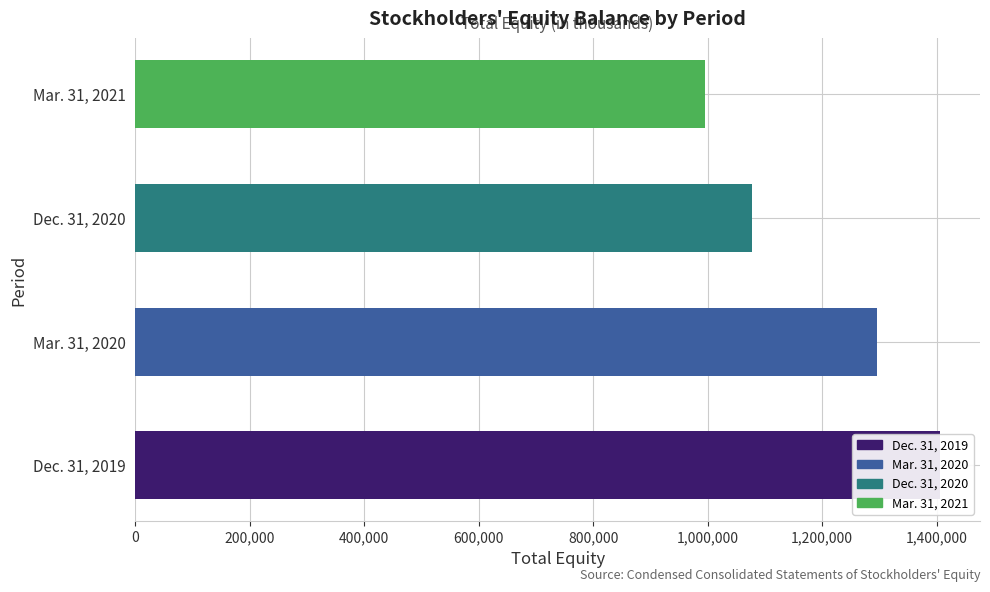

How many bars are there in total?

4